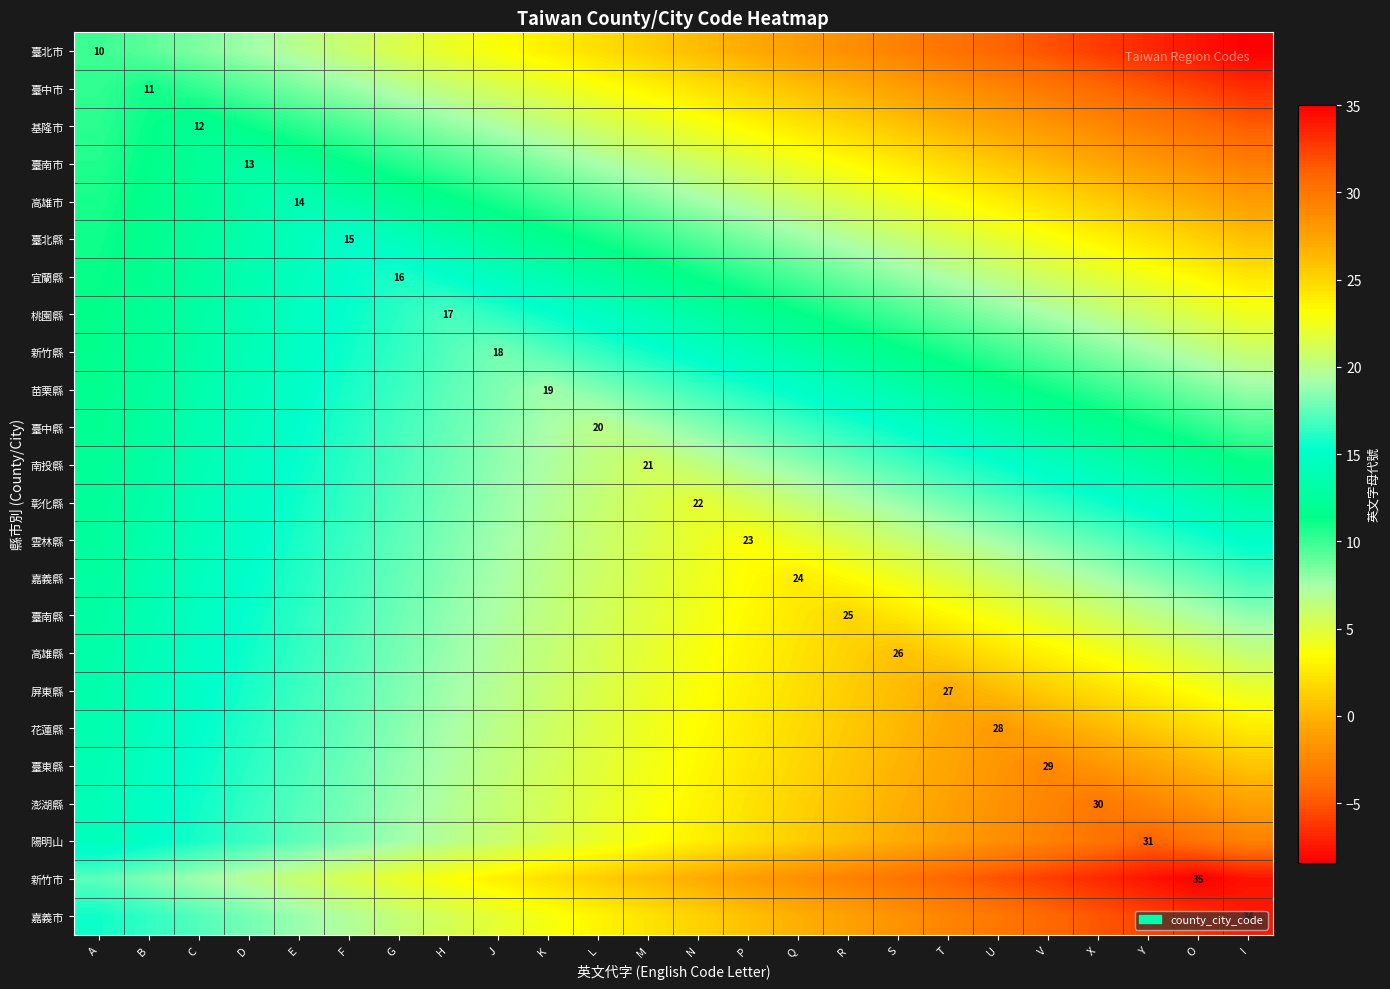

Is it true that 南投縣 equals 10.6 at L?

False